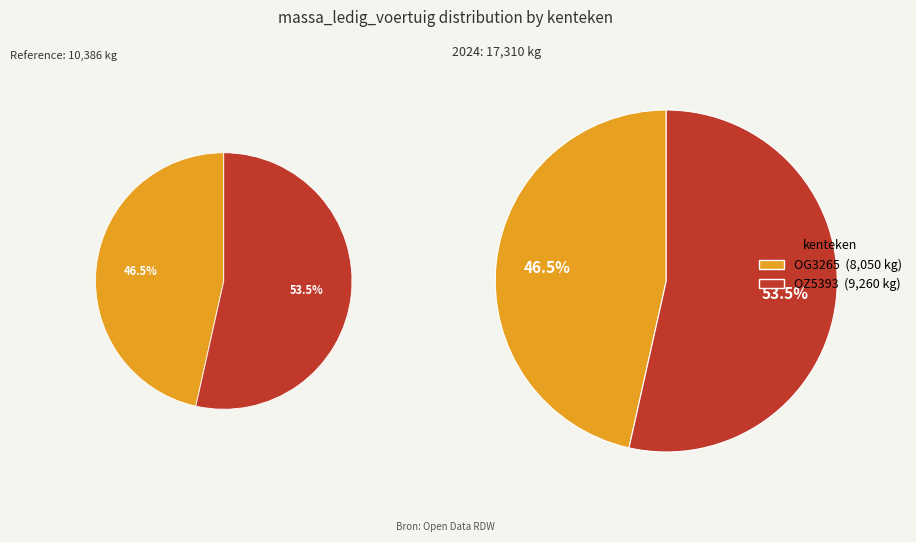

How many slices are in this pie chart?

2